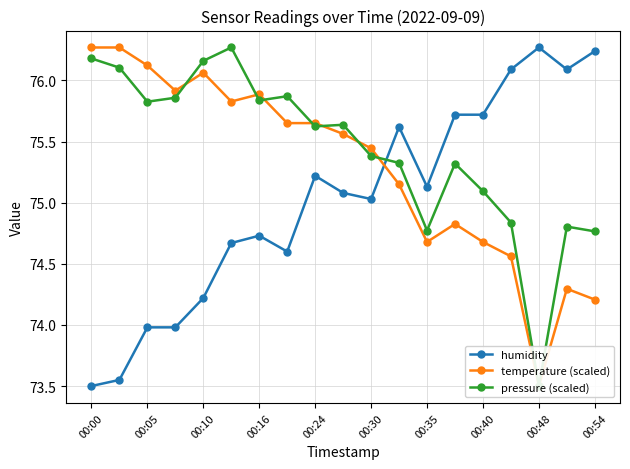

True or false: humidity has a value of 101.7 at 00:10.

False